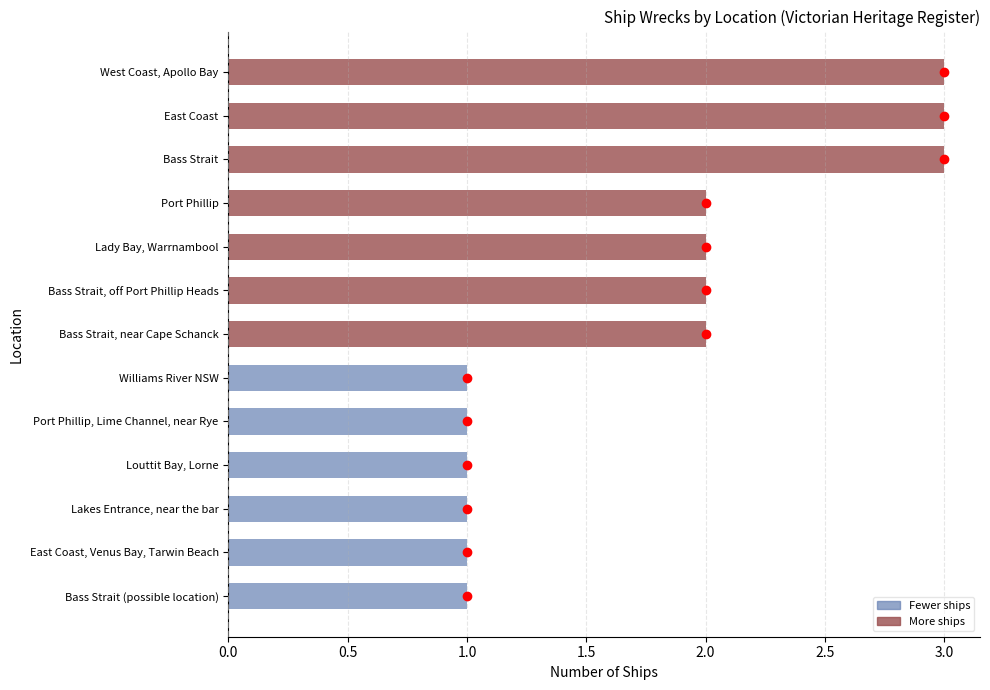

What is the change in value from Williams River NSW to East Coast?

+2